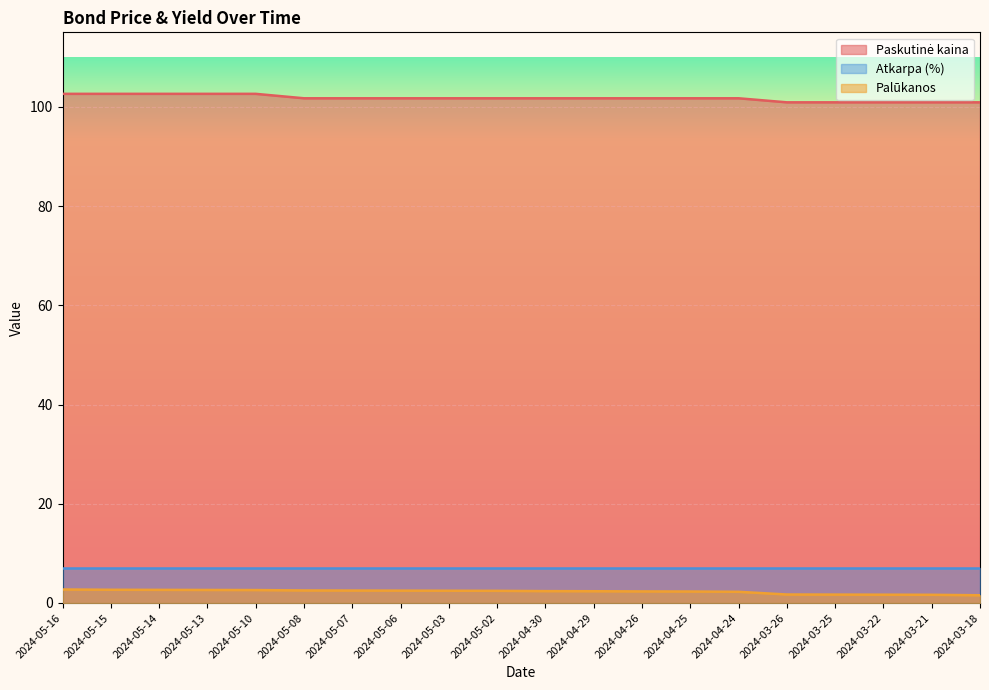

List the labels in order of Paskutinė kaina value, smallest first.

2024-03-26, 2024-03-25, 2024-03-22, 2024-03-21, 2024-03-18, 2024-05-08, 2024-05-07, 2024-05-06, 2024-05-03, 2024-05-02, 2024-04-30, 2024-04-29, 2024-04-26, 2024-04-25, 2024-04-24, 2024-05-16, 2024-05-15, 2024-05-14, 2024-05-13, 2024-05-10